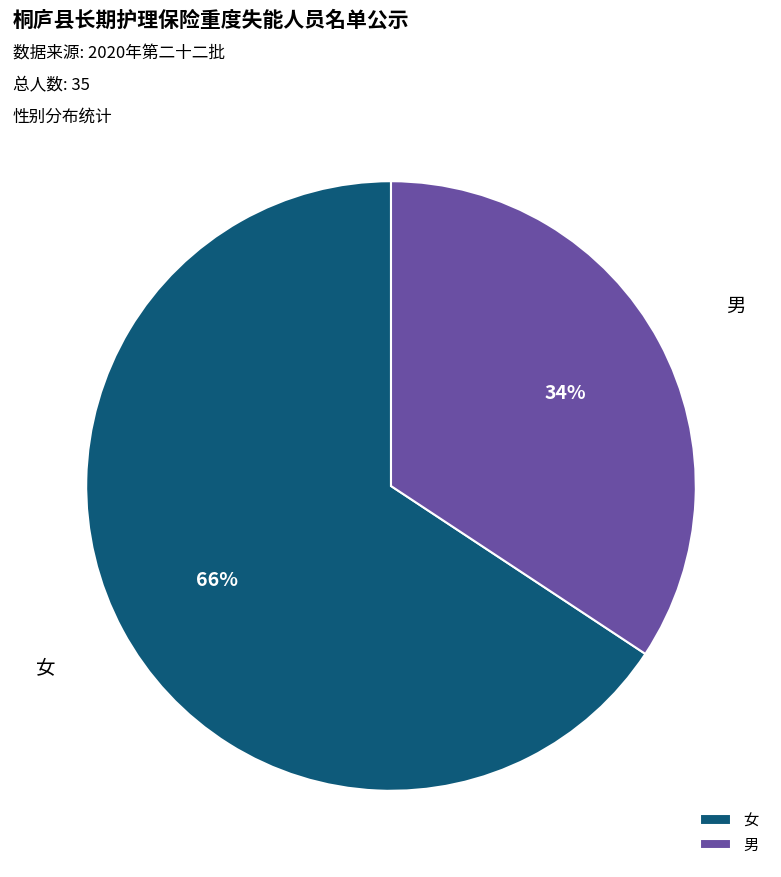

Does 女 represent more than half of the total?

Yes